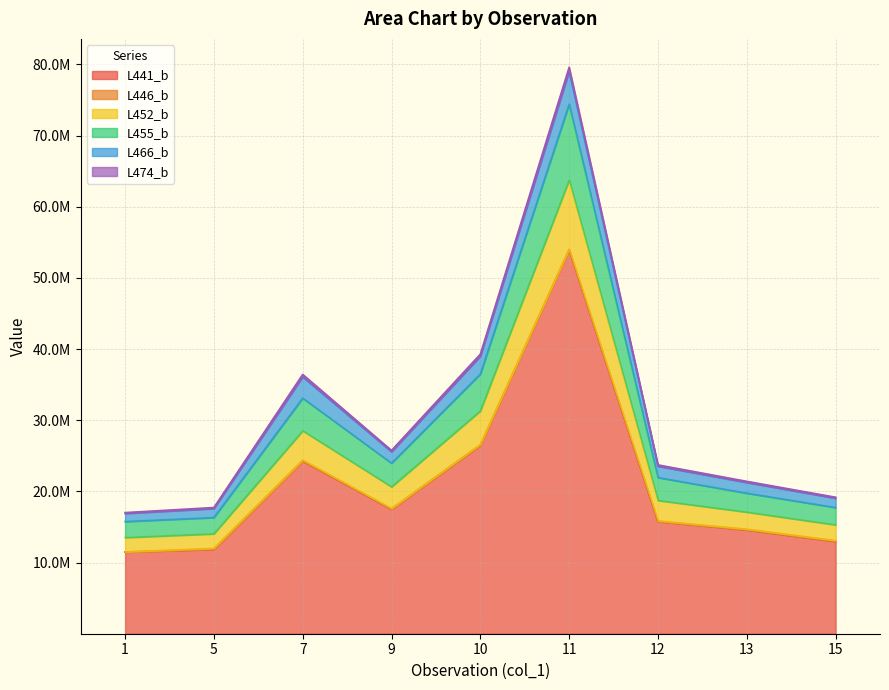

Where is the first local maximum for L452_b?

7